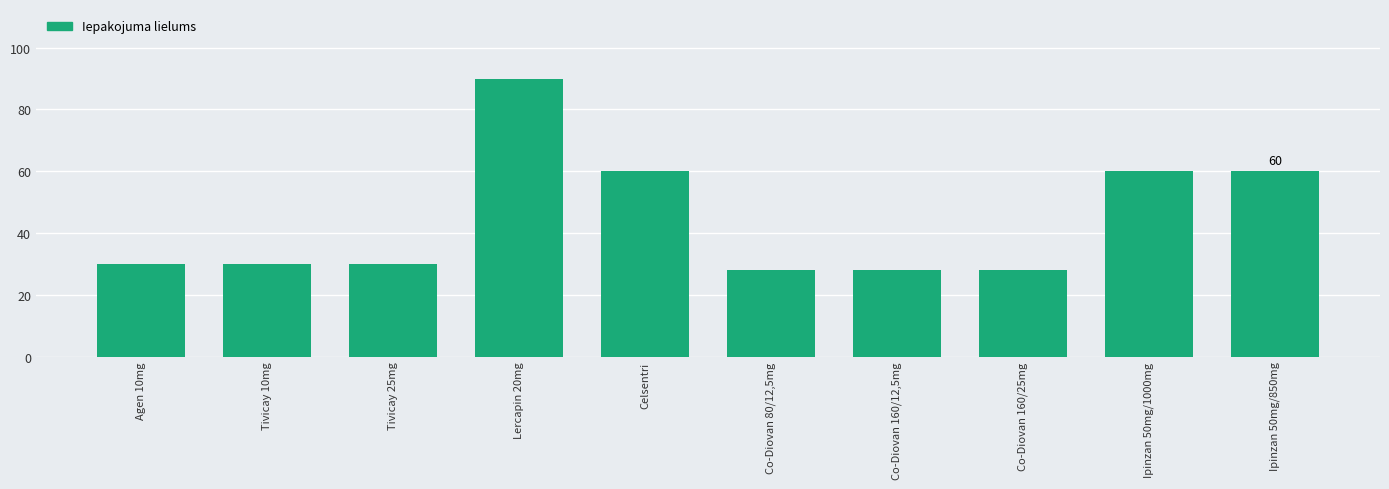

What is the label of the 8th bar from the right?

Tivicay 25mg